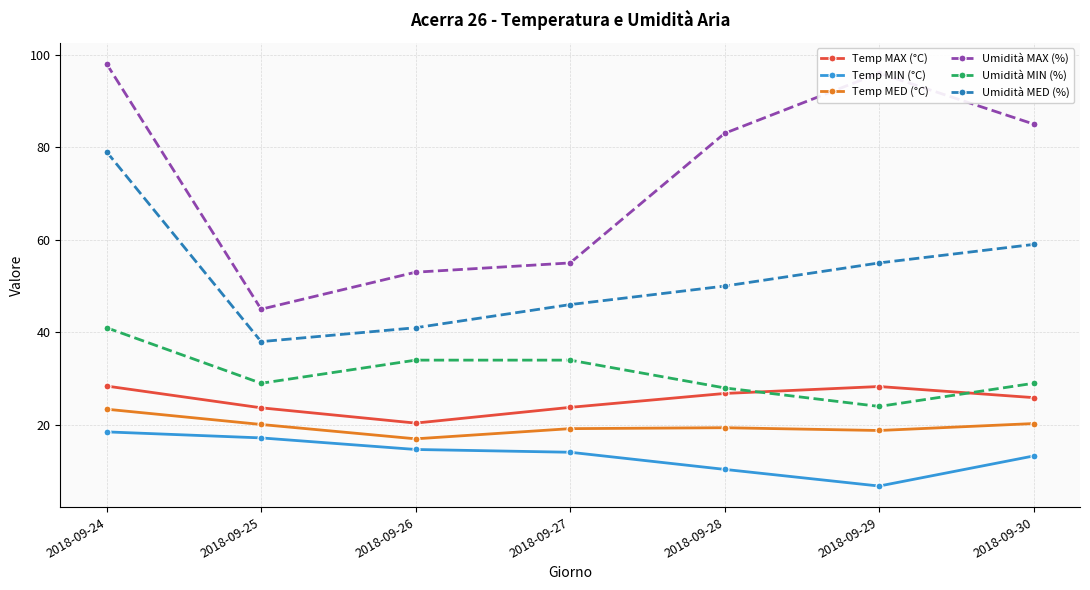

At which category does Temp MAX (°C) reach its first local valley?

2018-09-26